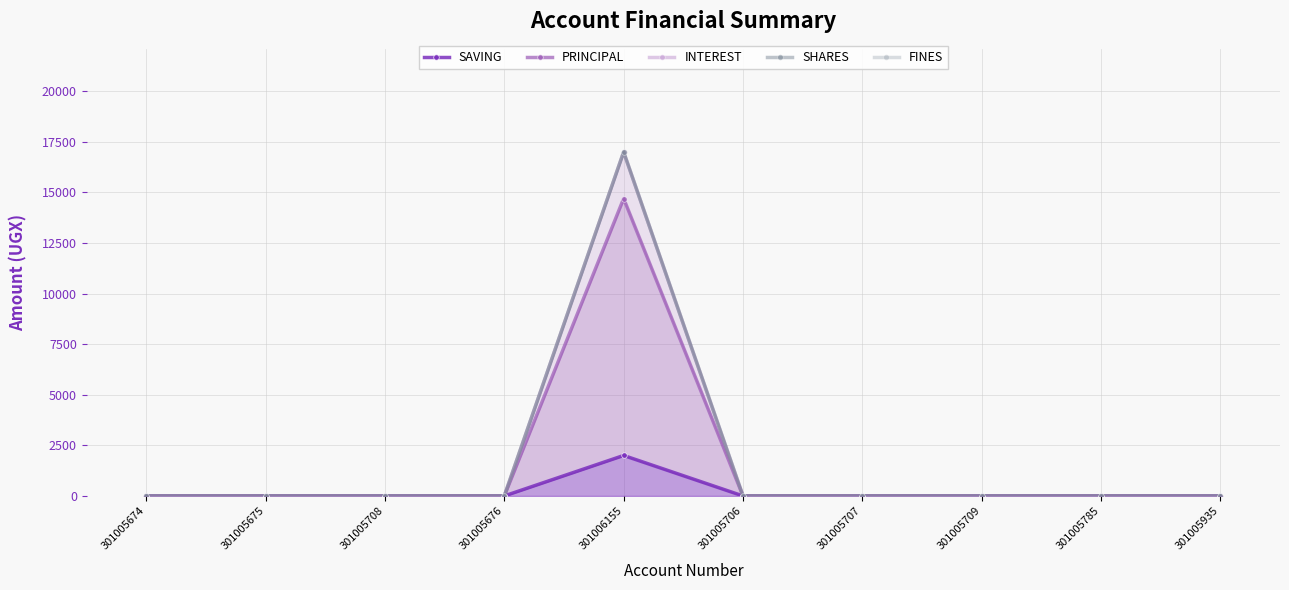

At which category is the sum across all series the highest?

301006155